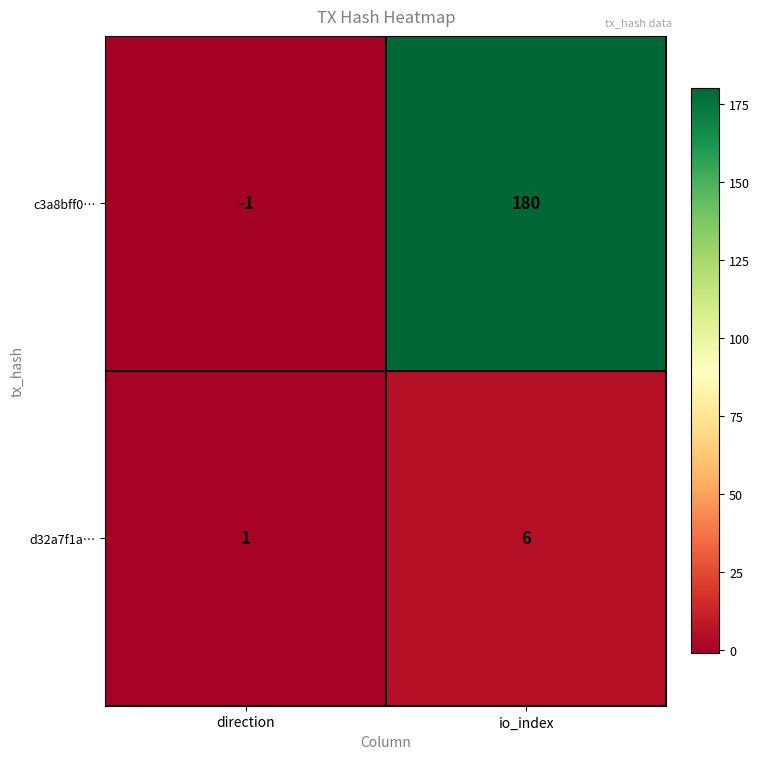

What is the average value of the c3a8bff0… series?

90